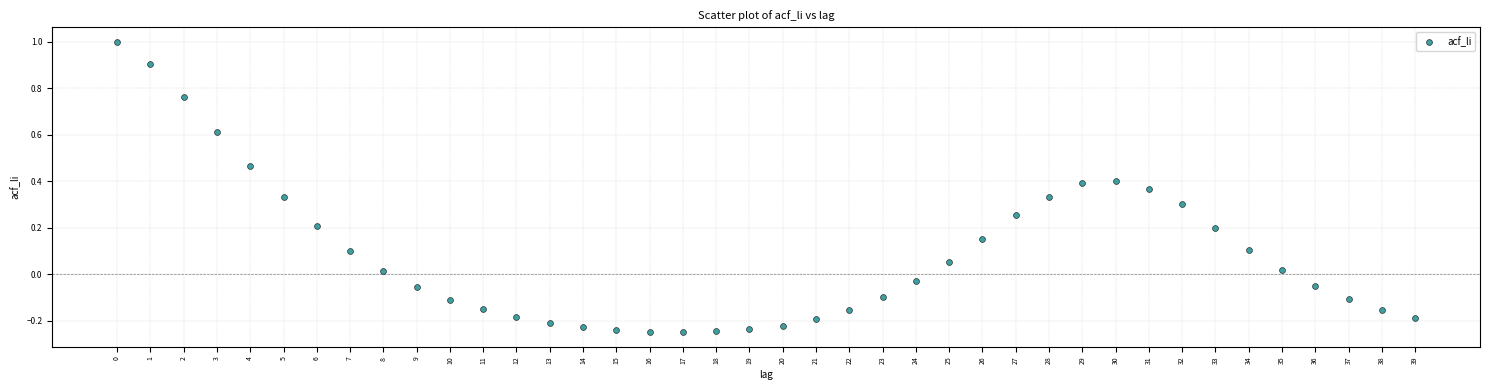

What is the range of Y values (max minus min)?

1.2